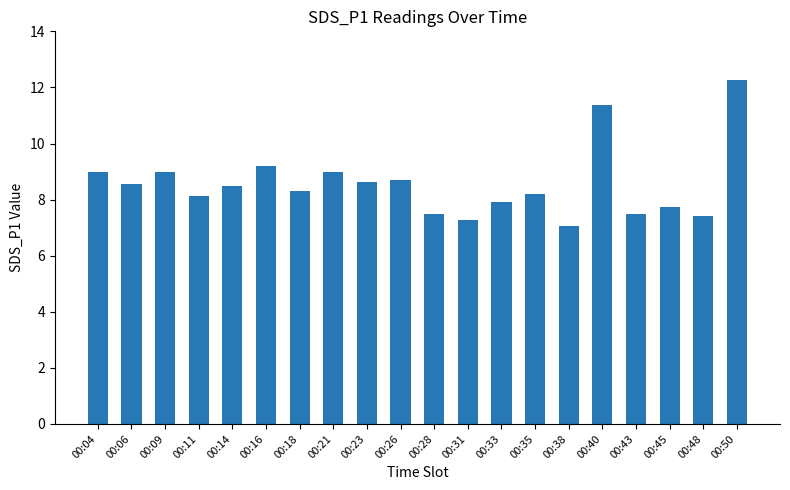

What is the greatest value displayed?

12.3